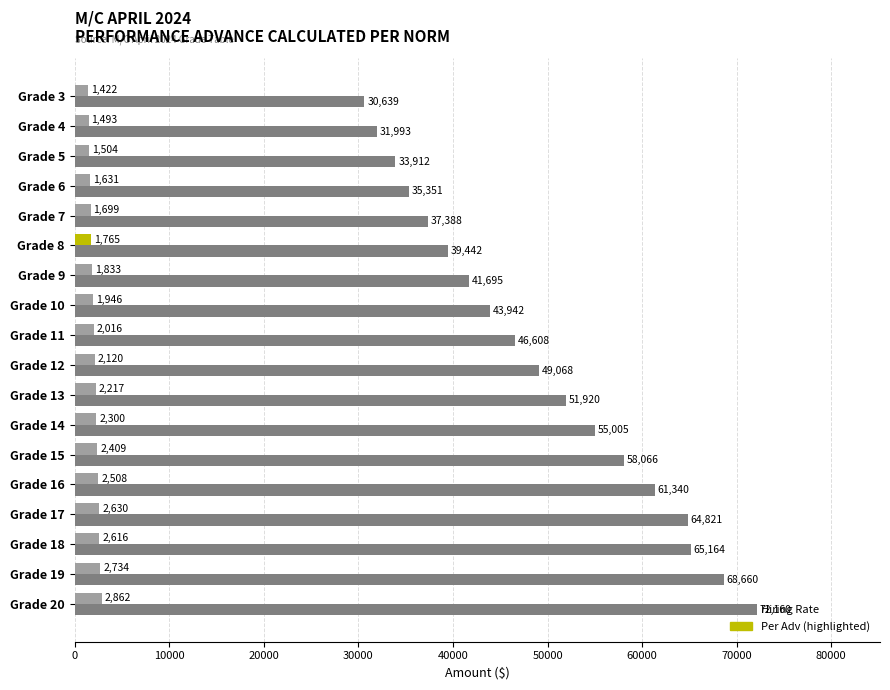

What is the total value across all series at Grade 17?

67451